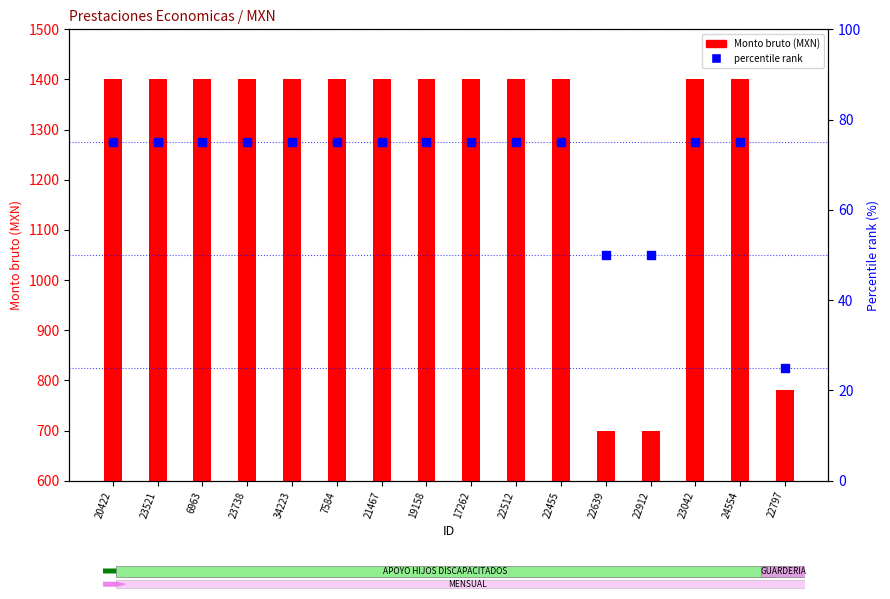

What are all the series names shown in the legend?

Monto bruto (MXN), percentile rank